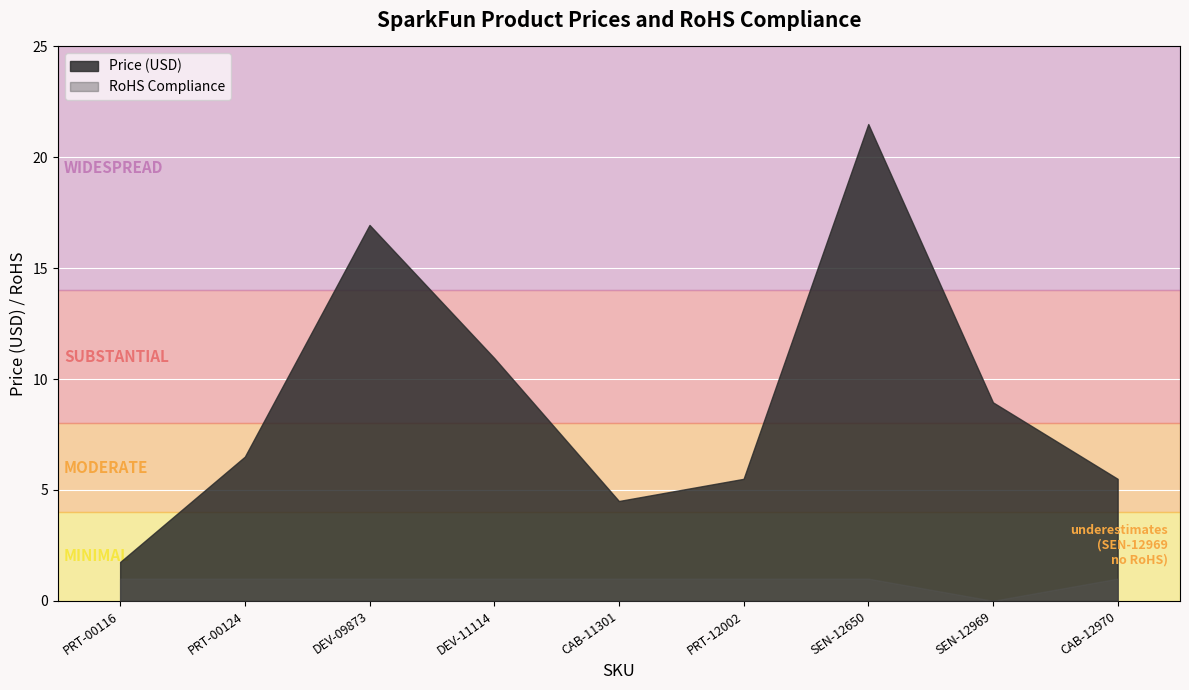

How many positive values does the RoHS Compliance series have?

8